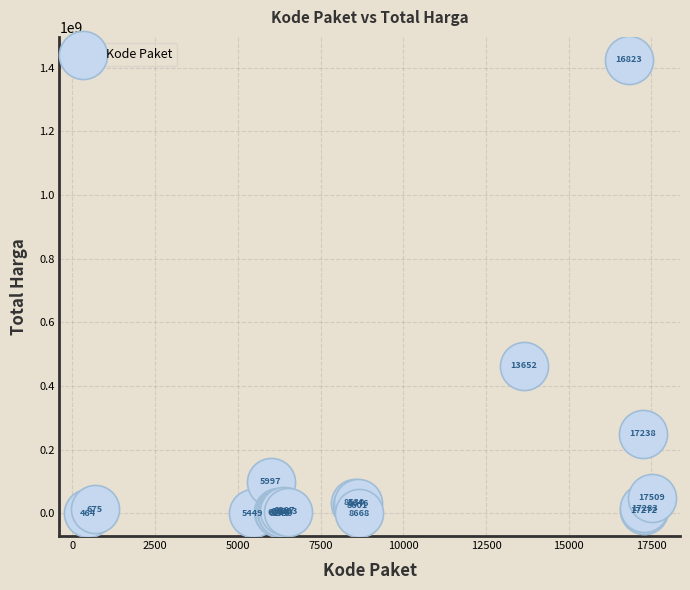

What Y value in the scatter plot is closest to 712972950?

464002100